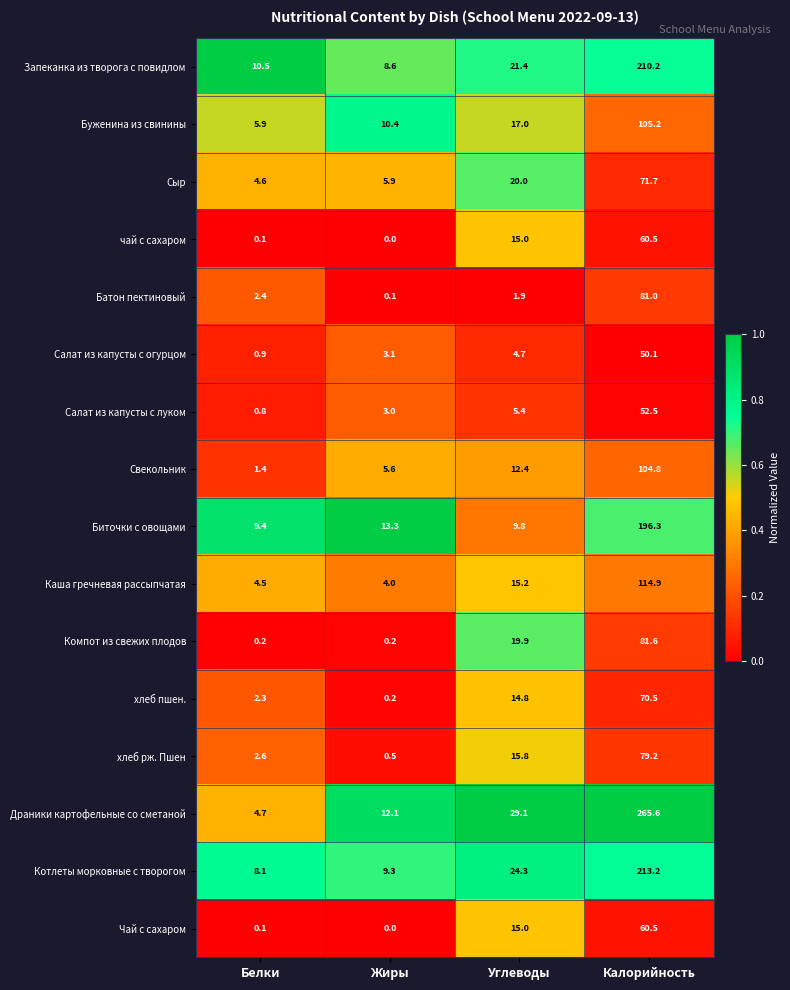

Rank the categories by Сыр value from highest to lowest.

Калорийность, Углеводы, Жиры, Белки